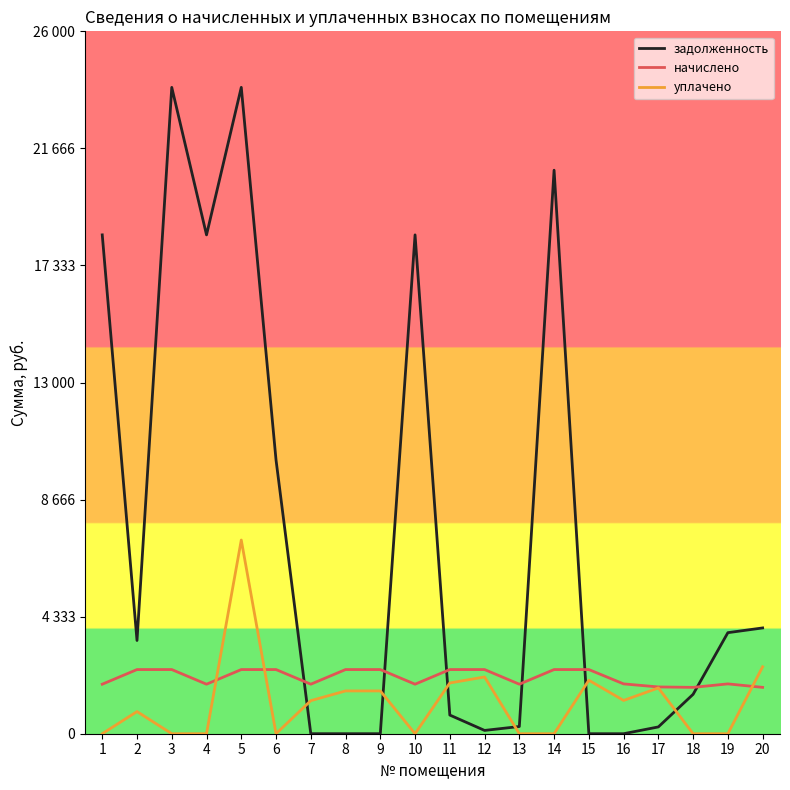

True or false: уплачено and начислено intersect in this chart.

True